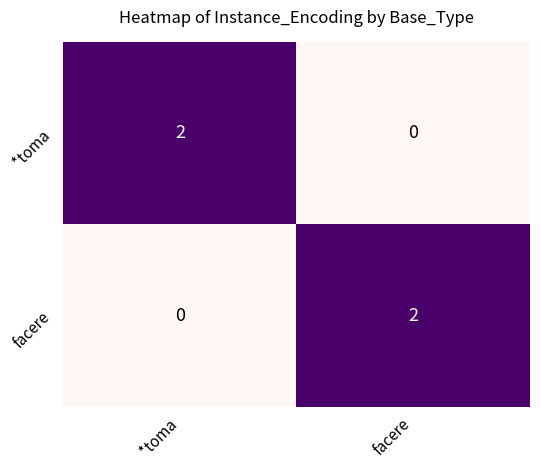

At which label does *toma reach its peak?

*toma